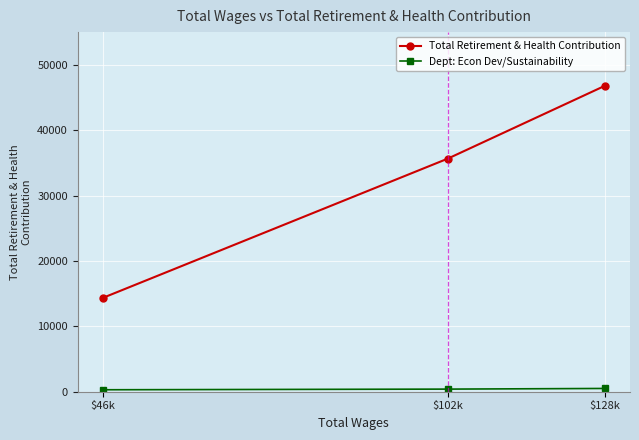

How many categories are shown in the chart?

3